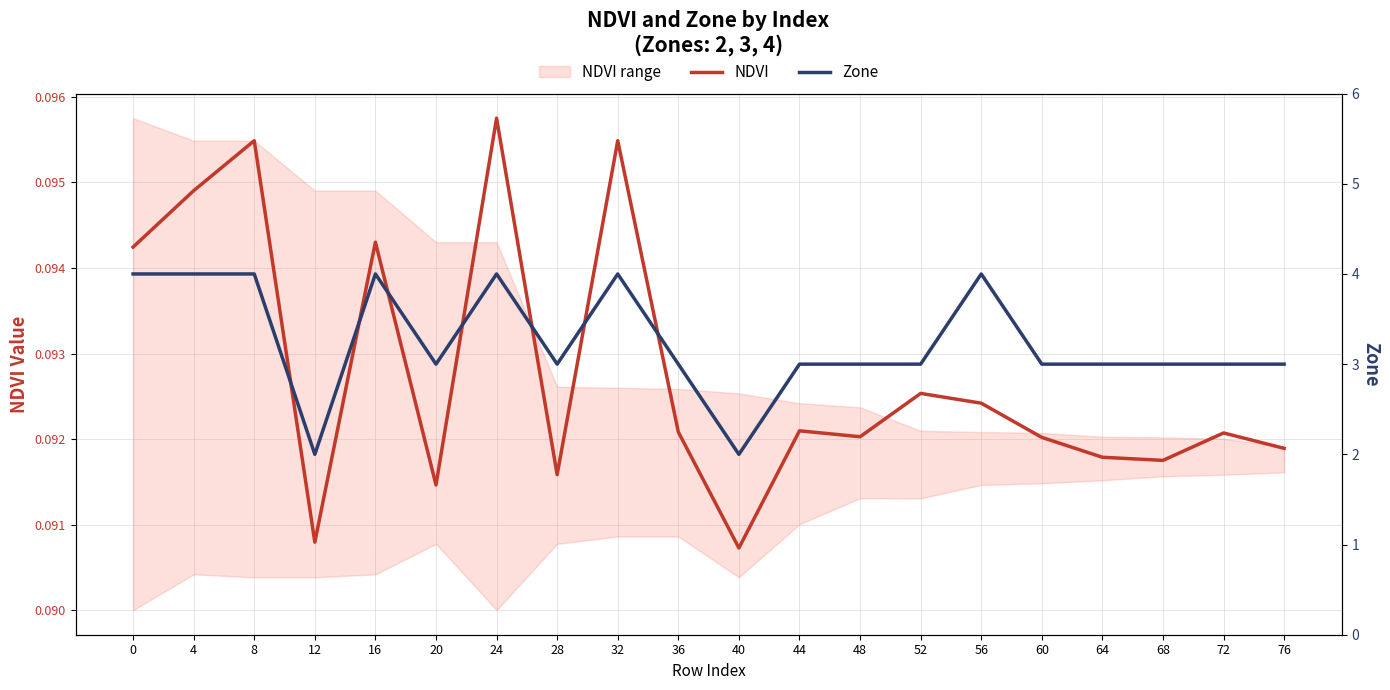

What is the difference between the Zone values at 20 and 12?

1.0